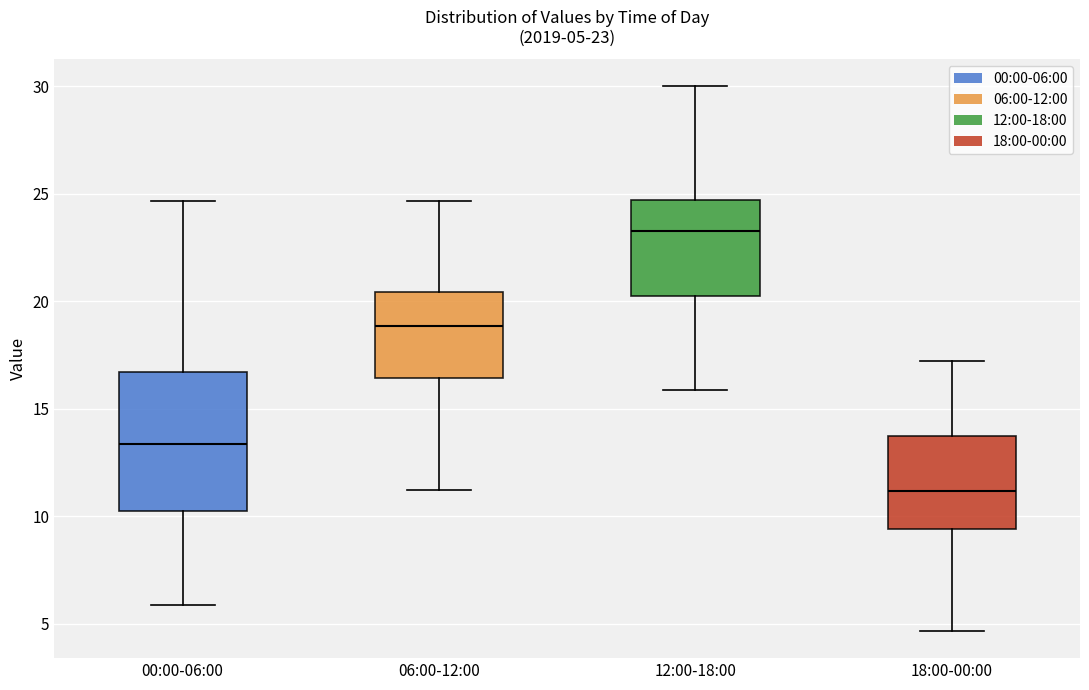

Which box has the lowest median line?

18:00-00:00